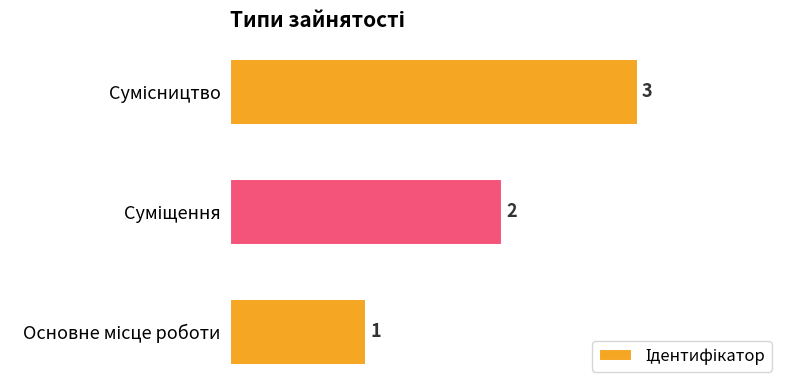

Count the values in the range 1 to 3.

3